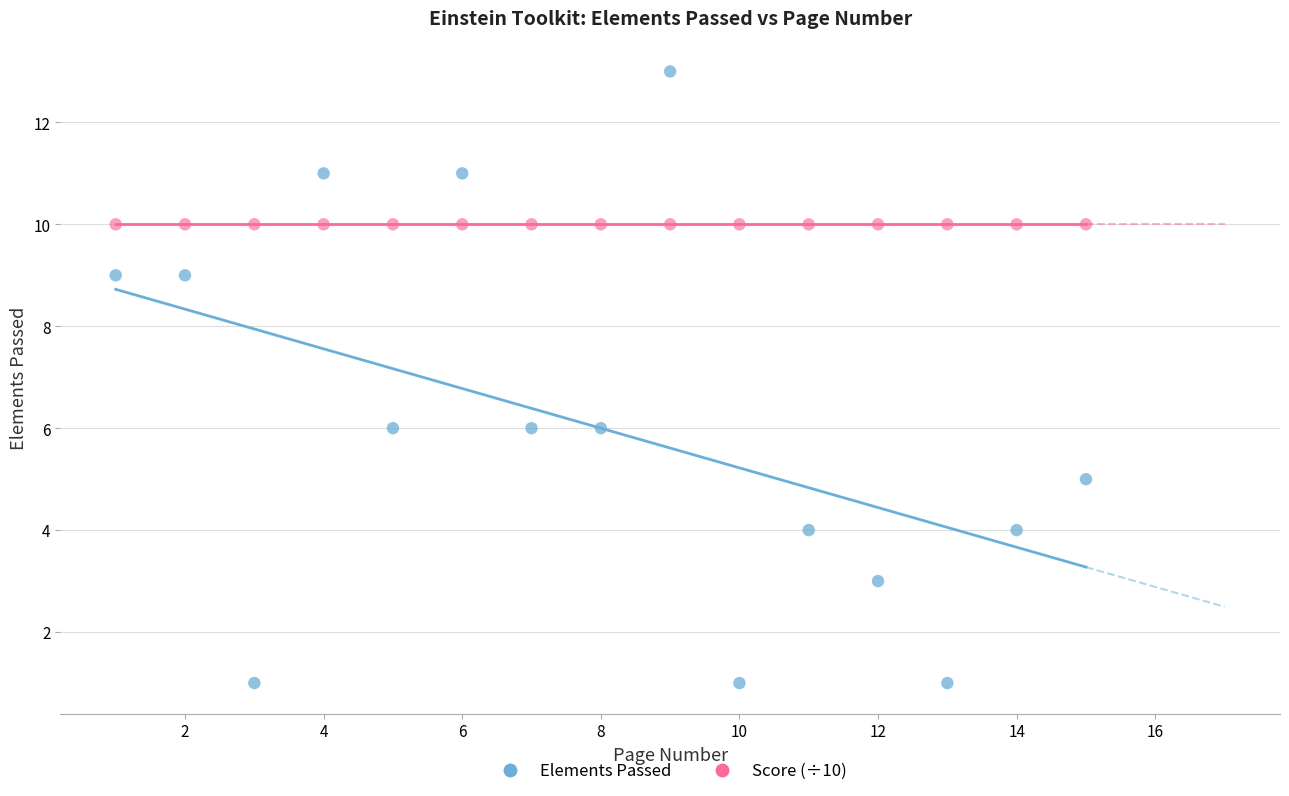

Which series reaches the minimum Y coordinate?

Elements Passed